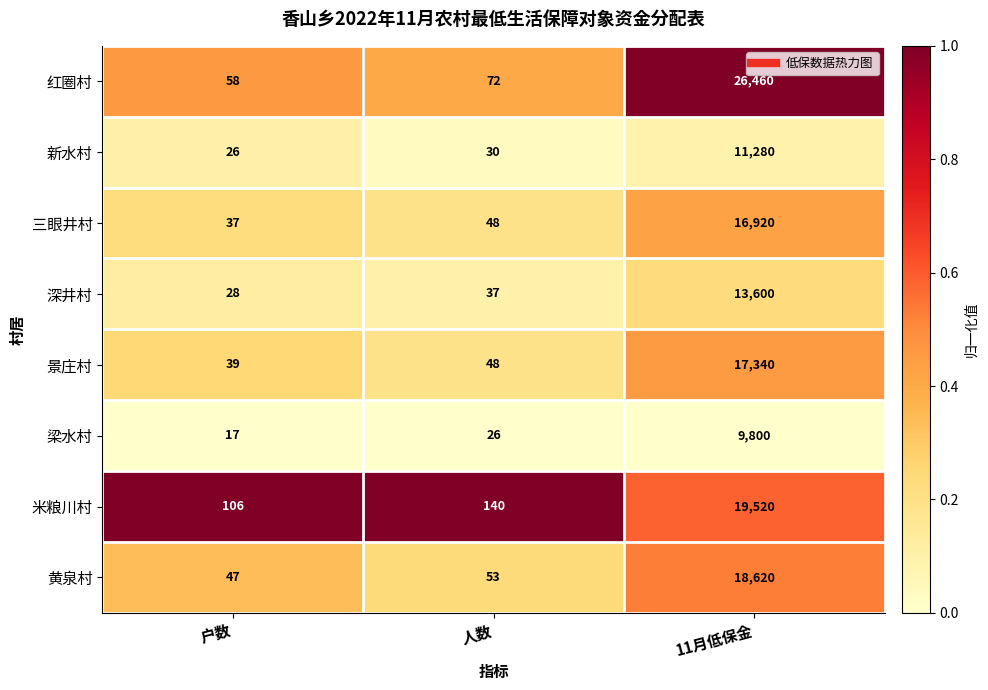

Rank the series by their maximum value, from lowest to highest.

梁水村, 新水村, 深井村, 三眼井村, 景庄村, 黄泉村, 米粮川村, 红圈村